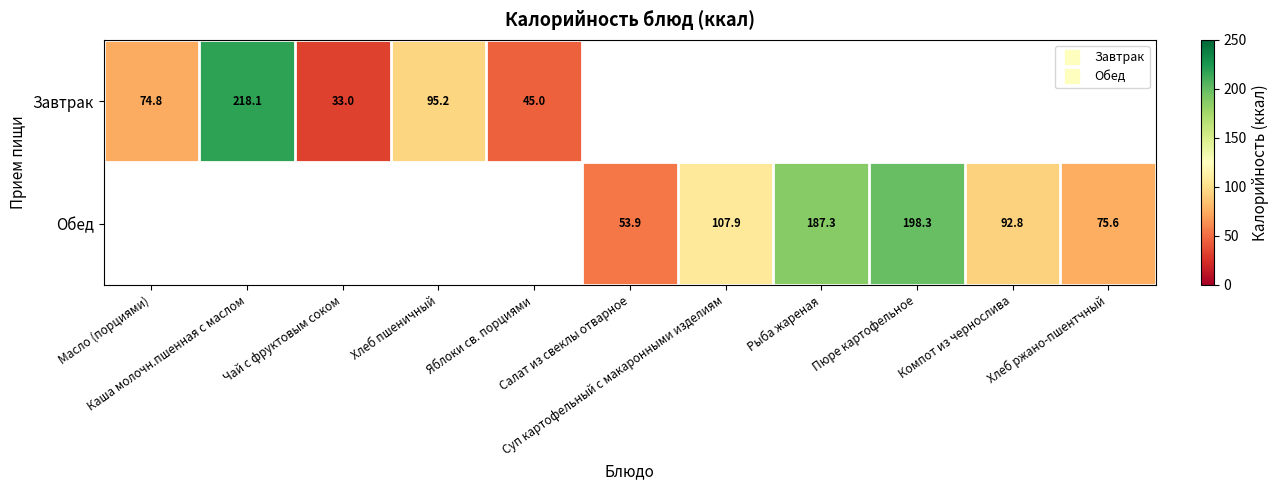

How many data points does each series have?

11